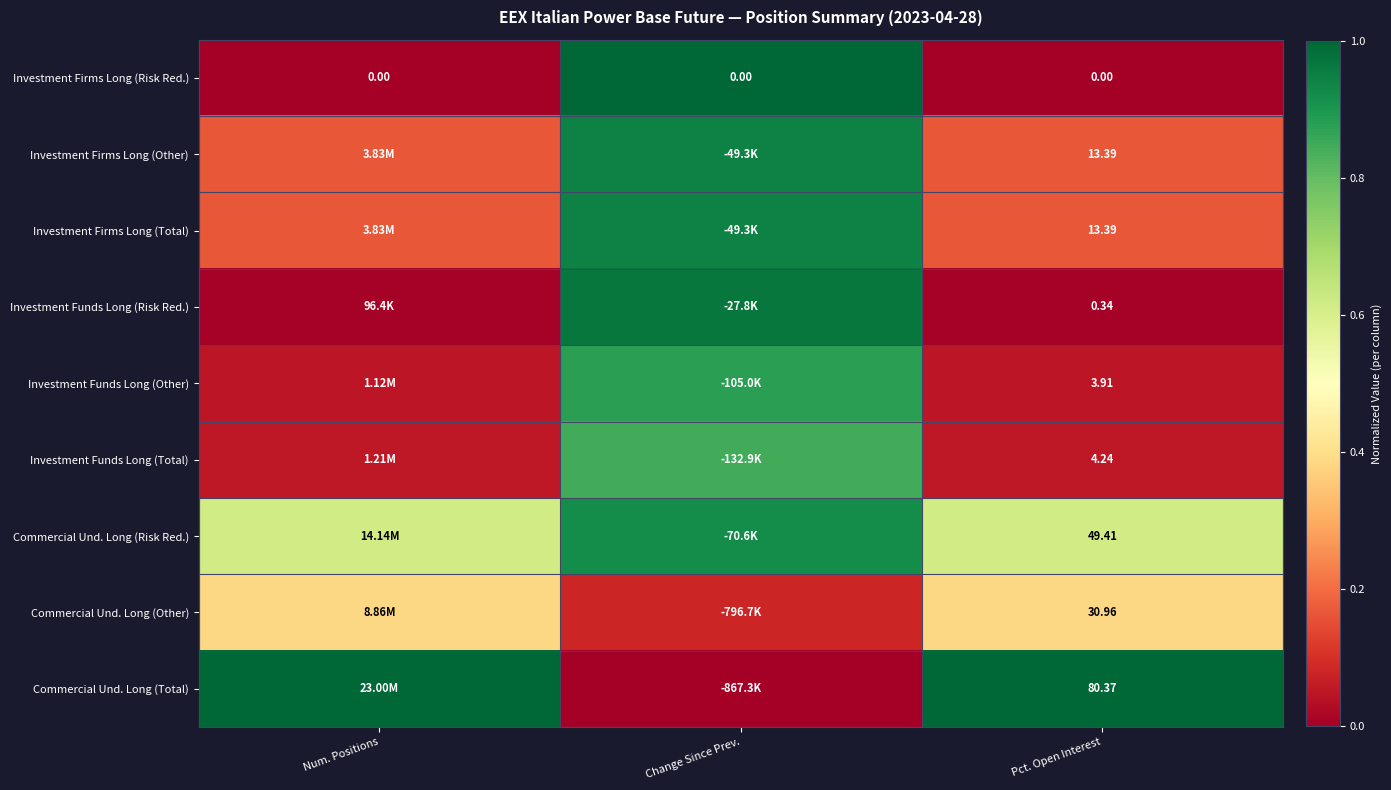

The value of Commercial Und. Long (Risk Red.) at Pct. Open Interest is 0.6. True or false?

True